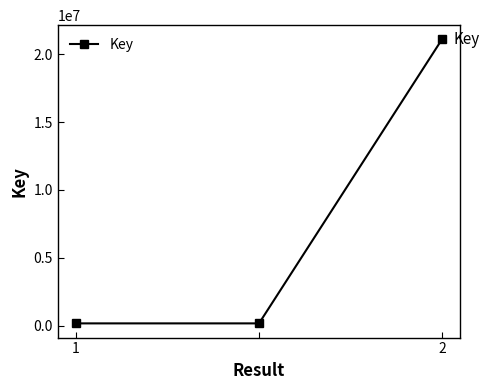

Reading left to right, list all the values displayed in this chart.

156258	156258	21107594